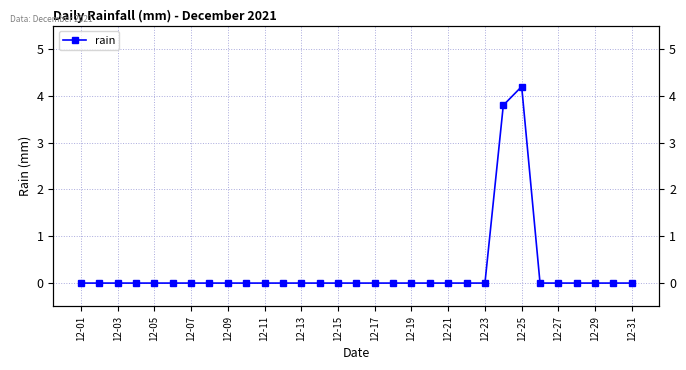

How many points are higher than both their immediate neighbors (excluding endpoints)?

1